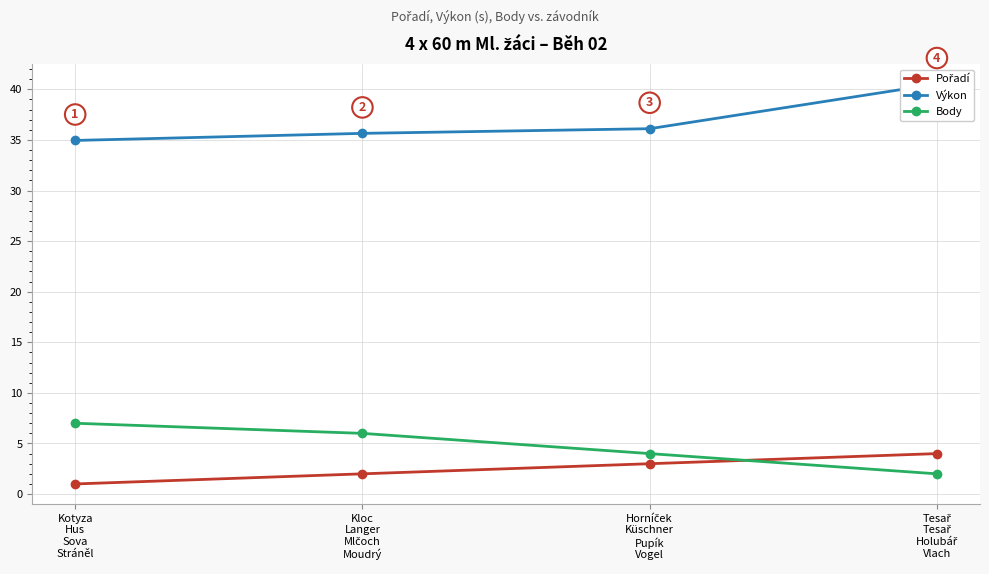

Between Tesař
Tesař
Holubář
Vlach and Horníček
Küschner
Pupík
Vogel, which is larger?

Tesař
Tesař
Holubář
Vlach